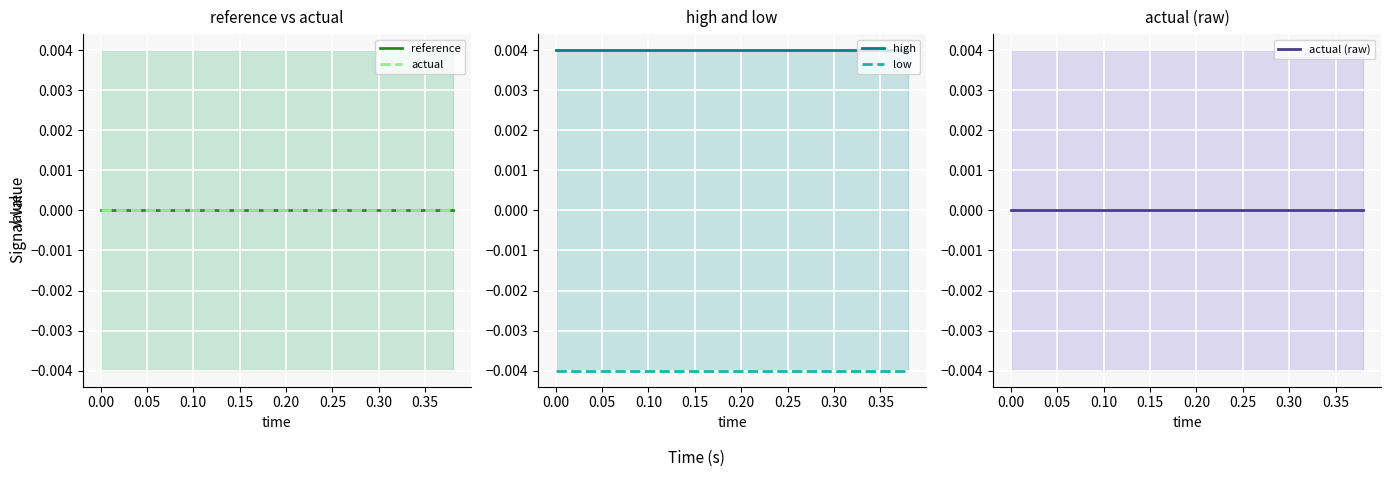

What are all the series names shown in the legend?

reference, actual, high, low, actual (raw)